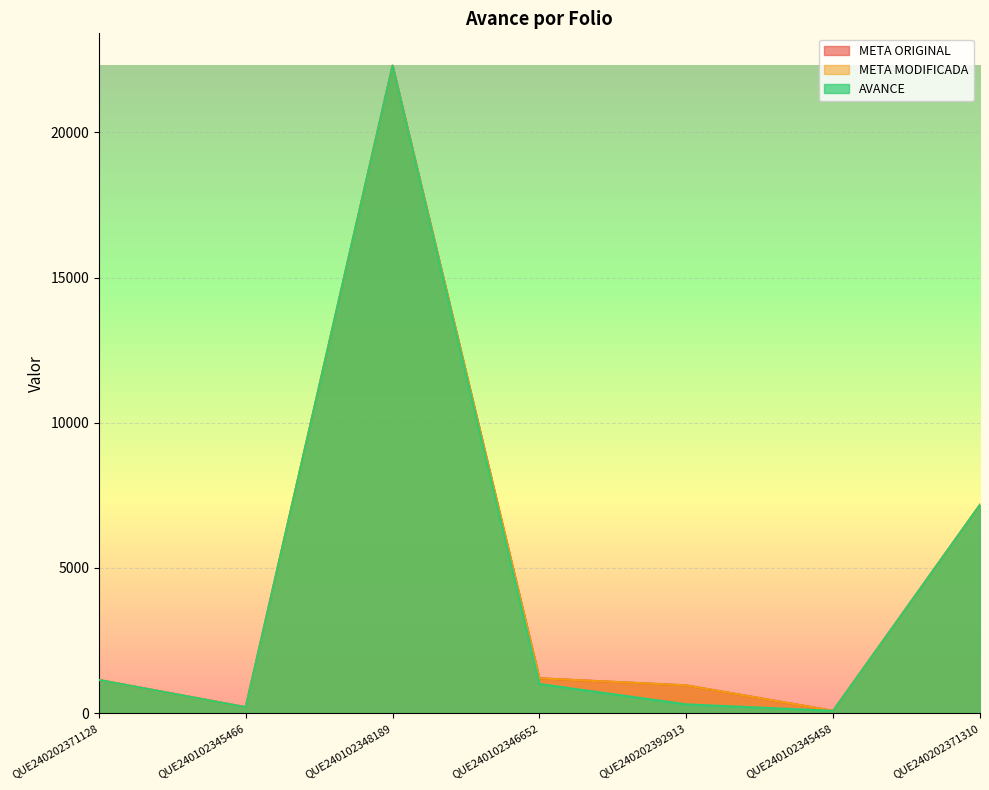

Where is the first local maximum for META ORIGINAL?

QUE240102348189